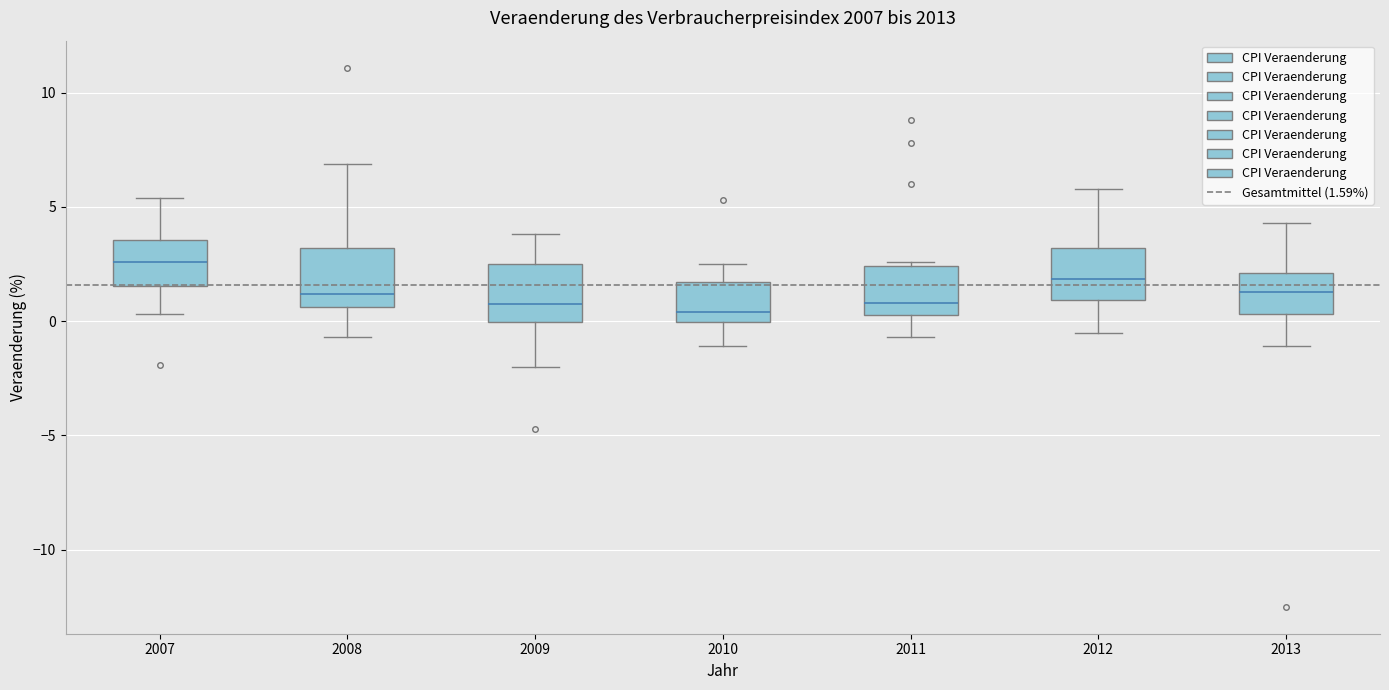

Which box has the highest median line?

2007